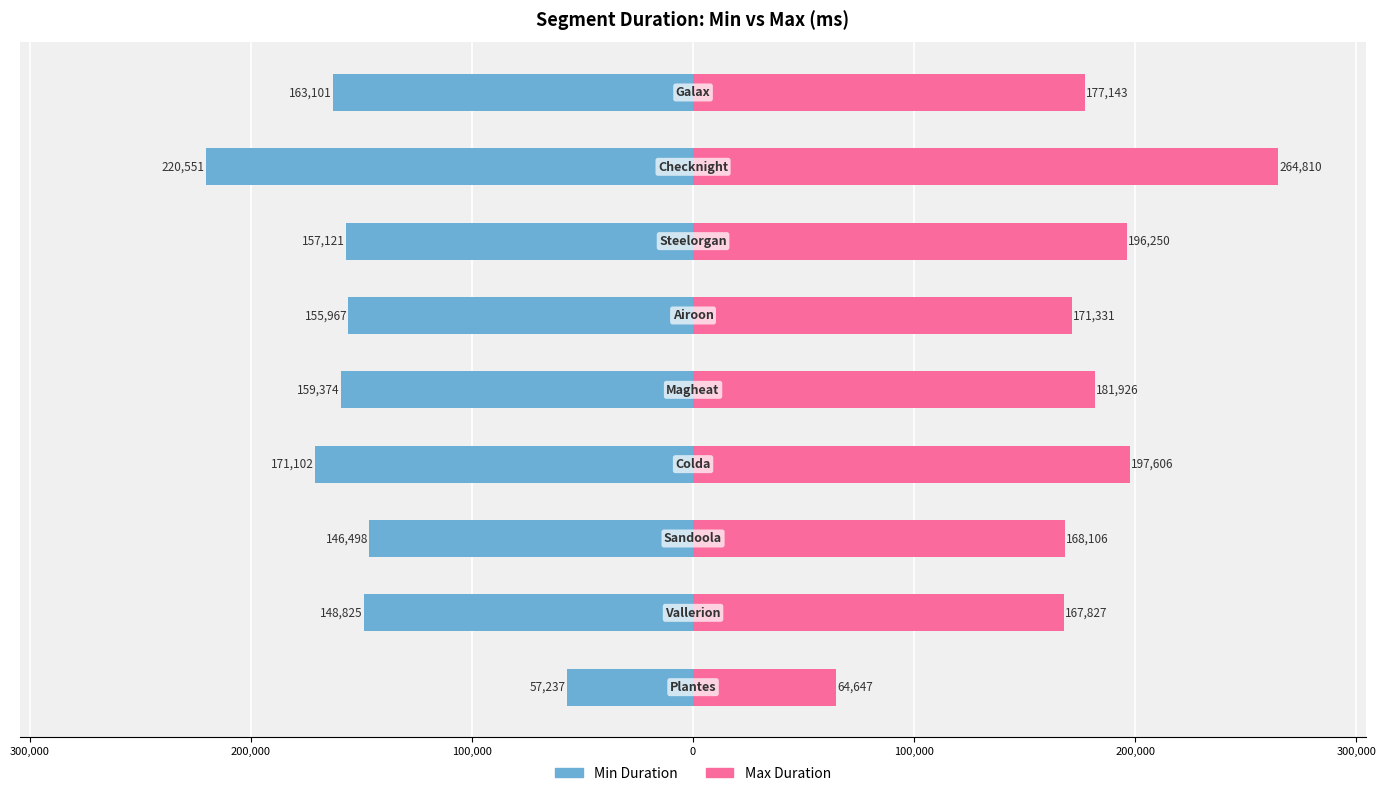

Which series has the largest total across all categories?

Max Duration